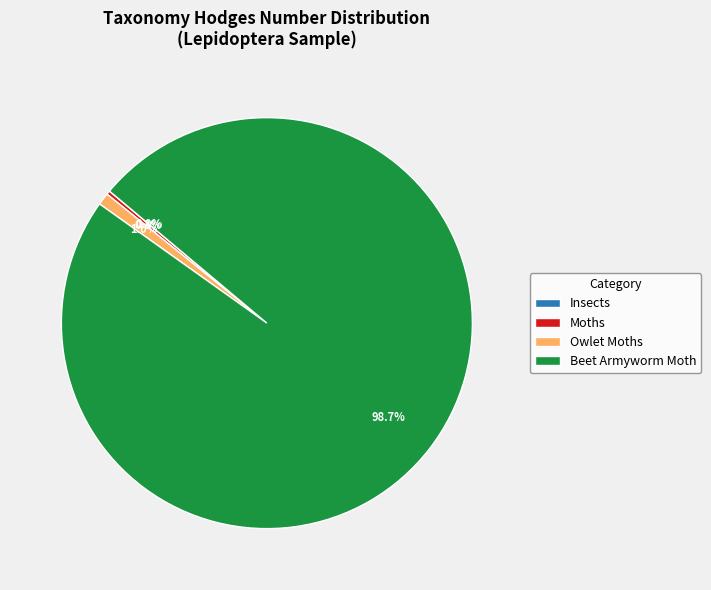

What percentage is NOT represented by Owlet Moths?

99.0%